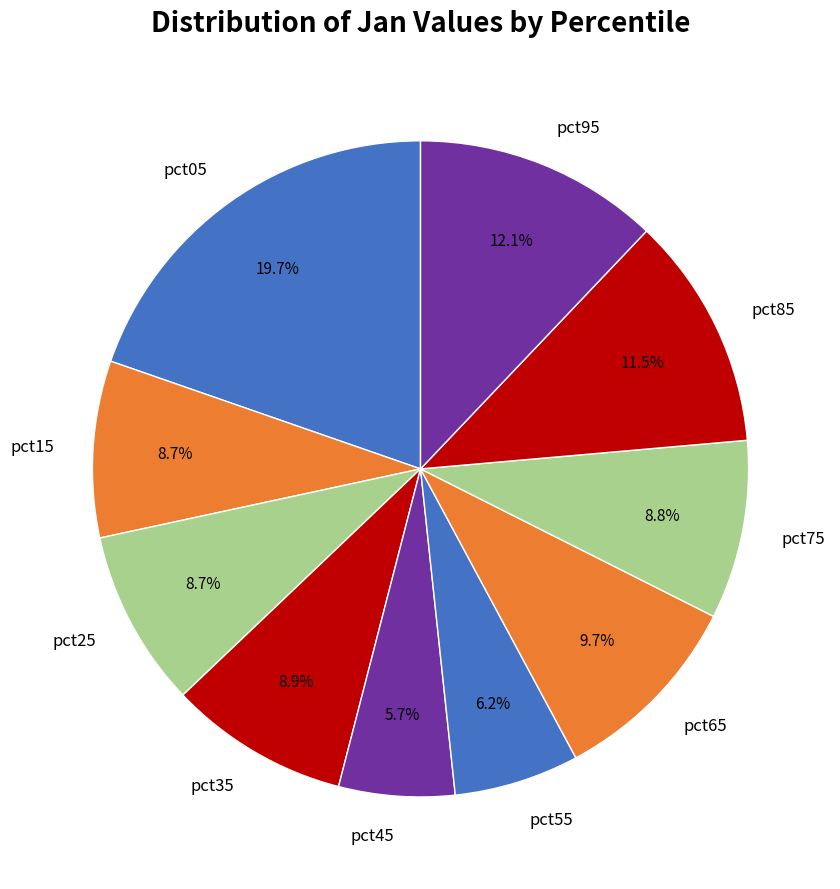

Is it true that pct15 is 9% of the pie?

True